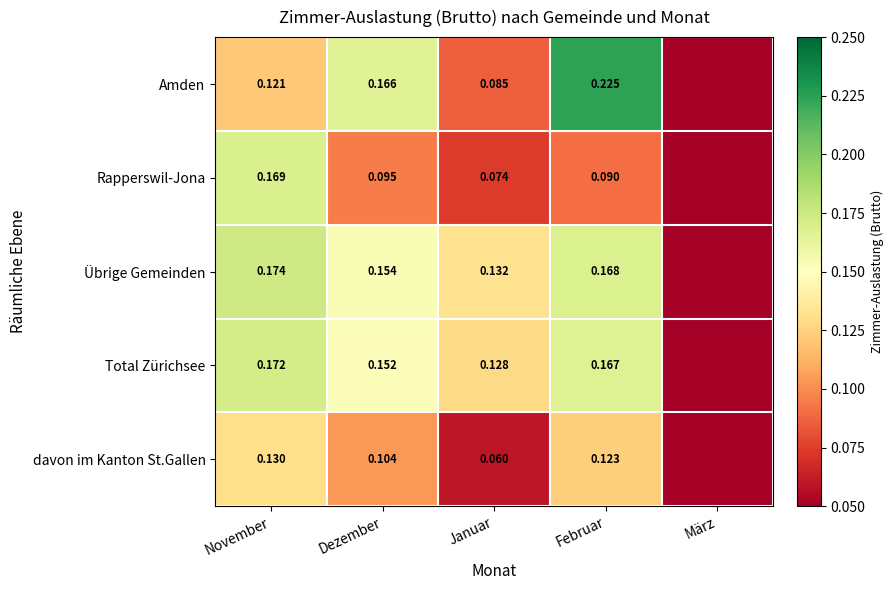

At which category is the sum across all series the highest?

Februar